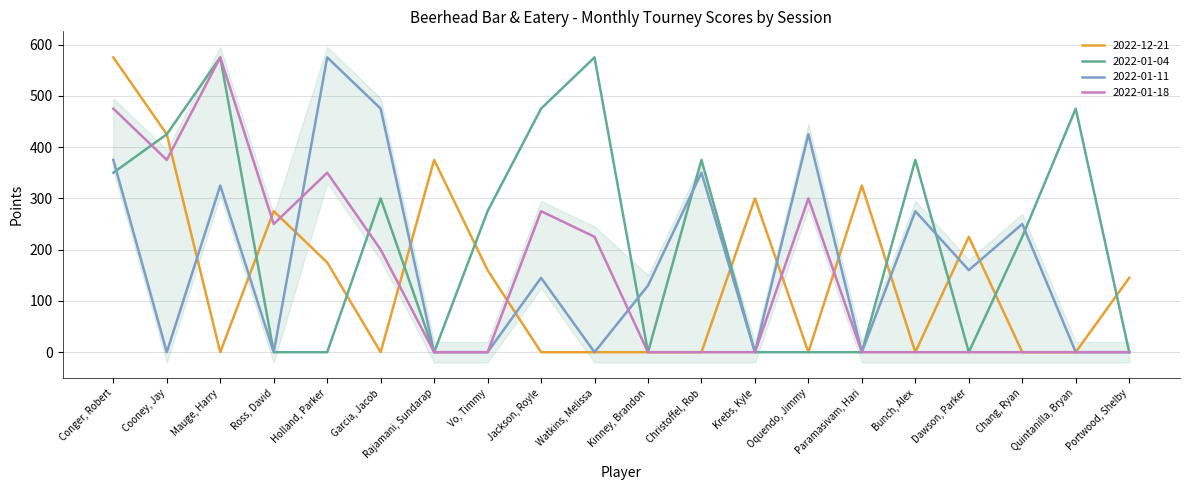

Which category has the lowest value across all series?

Mauge, Harry